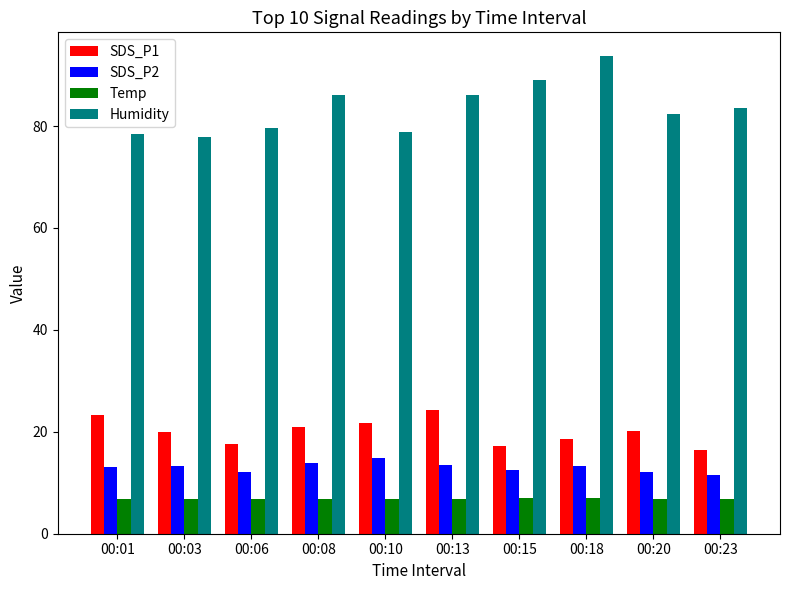

At which label does SDS_P2 reach its peak?

00:10